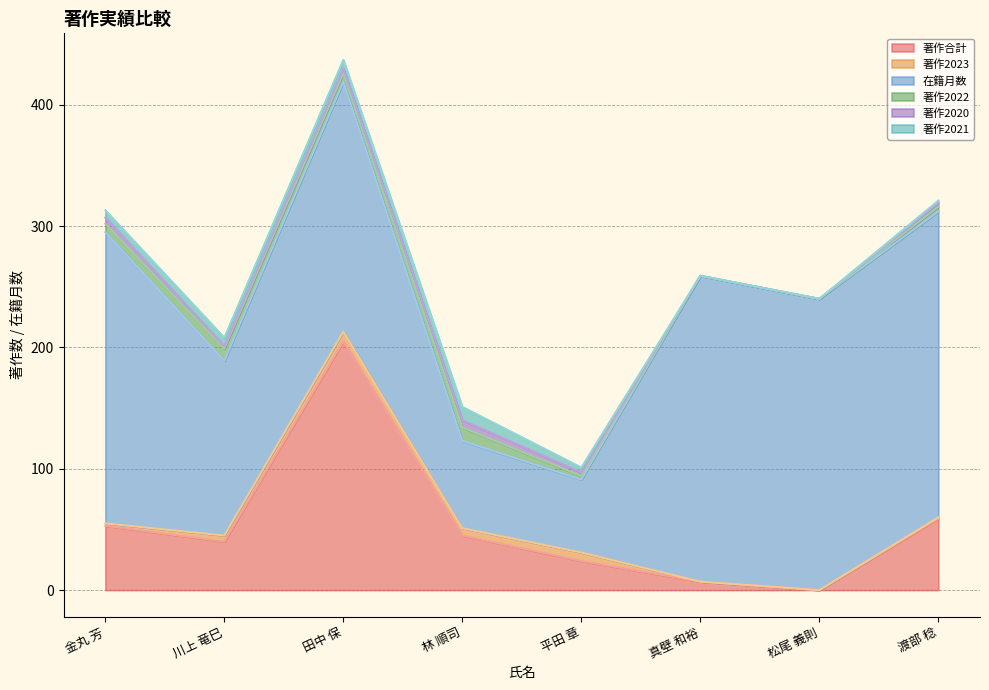

The 在籍月数 series shows 72 at 林 順司. True or false?

True